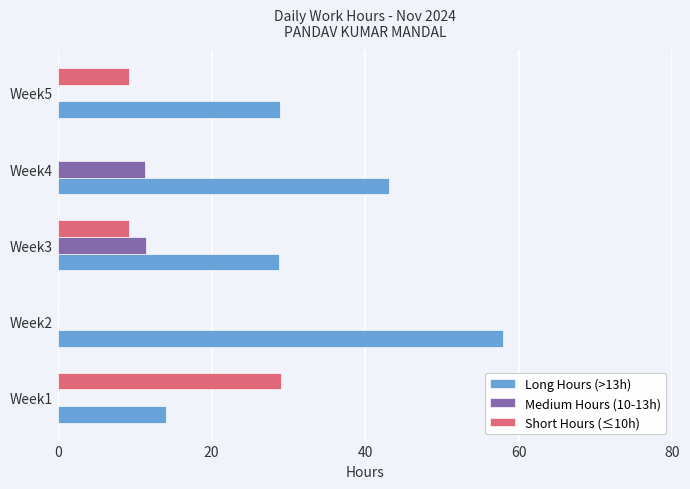

Which series has the largest total across all categories?

Long Hours (>13h)